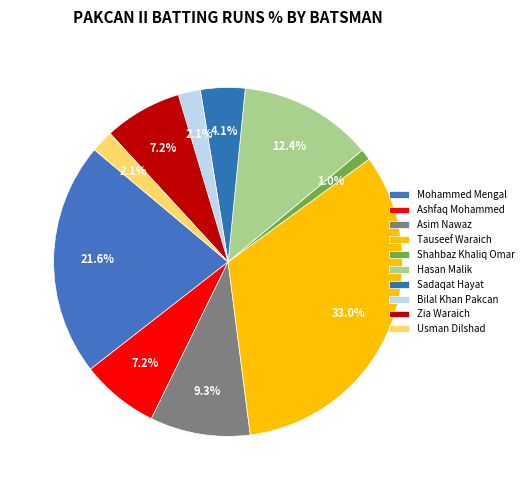

Count the number of slices in the pie.

10